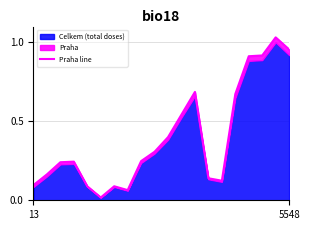

What is the greatest value displayed?

1.0